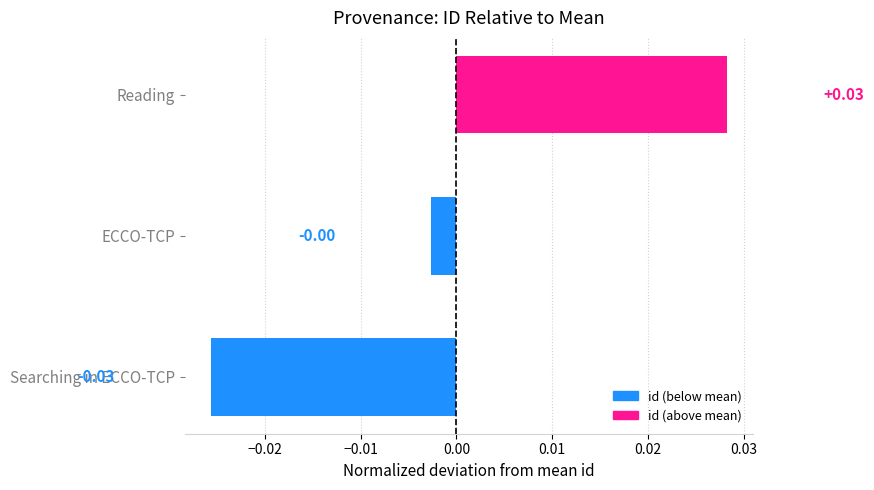

Rank the categories by value from lowest to highest.

Searching in ECCO-TCP, ECCO-TCP, Reading